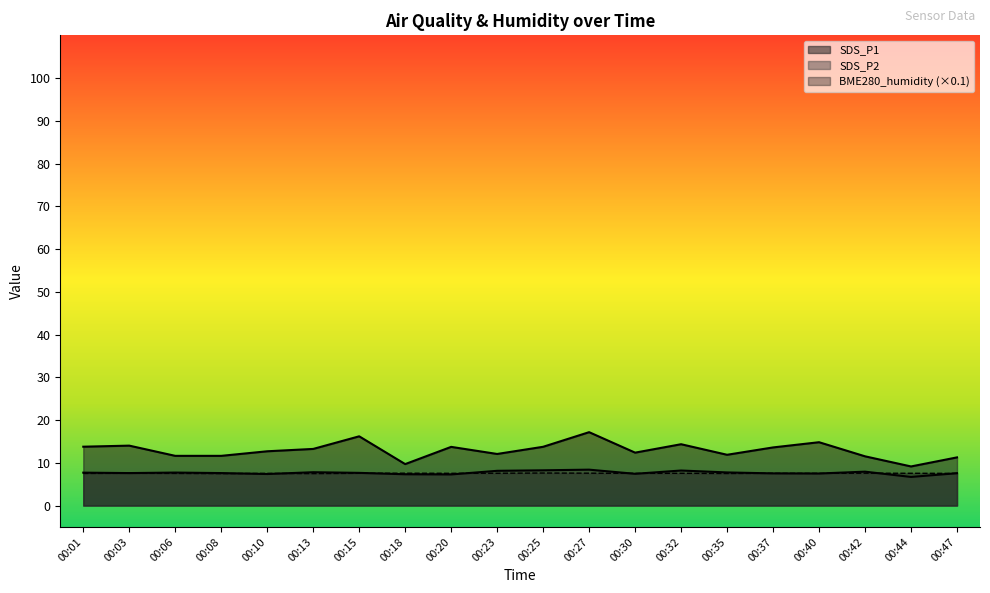

Between which two adjacent categories do BME280_humidity and SDS_P2 first intersect?

00:08 and 00:10